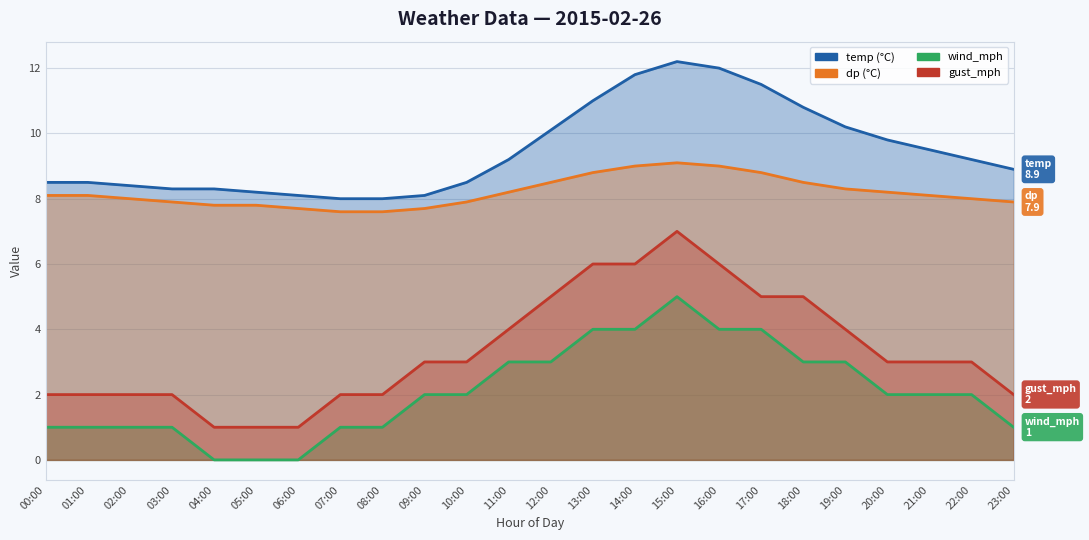

How many values in the gust_mph series are below 3?

10